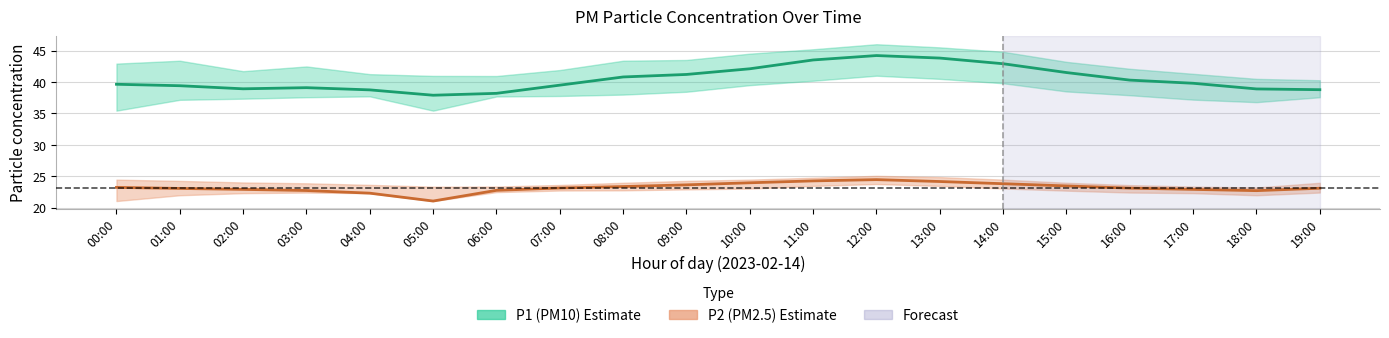

Is it true that P1 (PM10) equals 12.8 at 17:00?

False